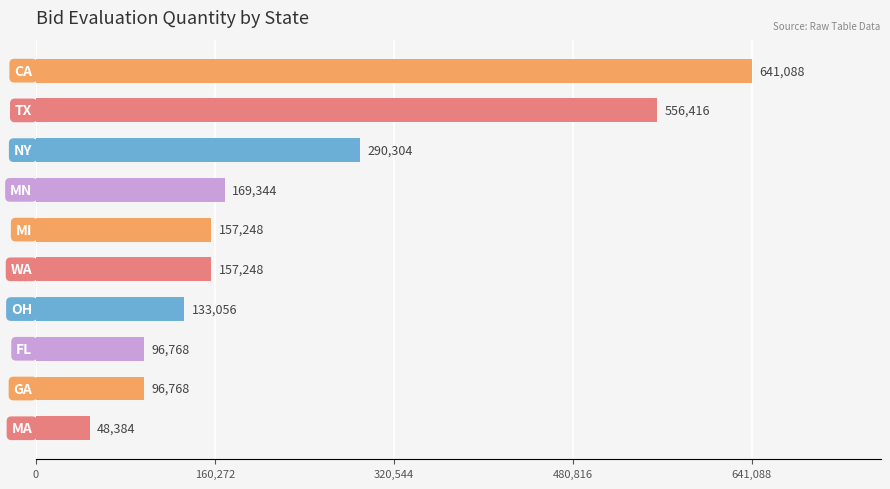

How many categories are shown in the chart?

10